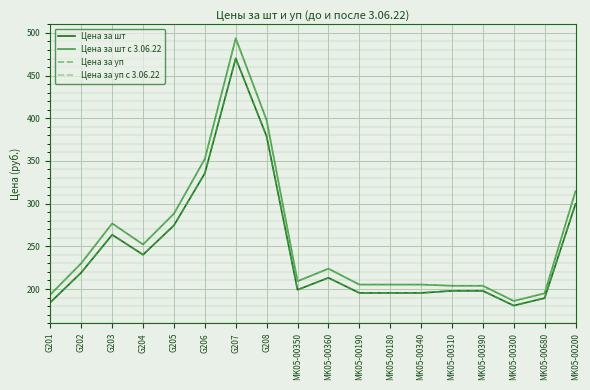

Does the chart have visible grid lines?

Yes